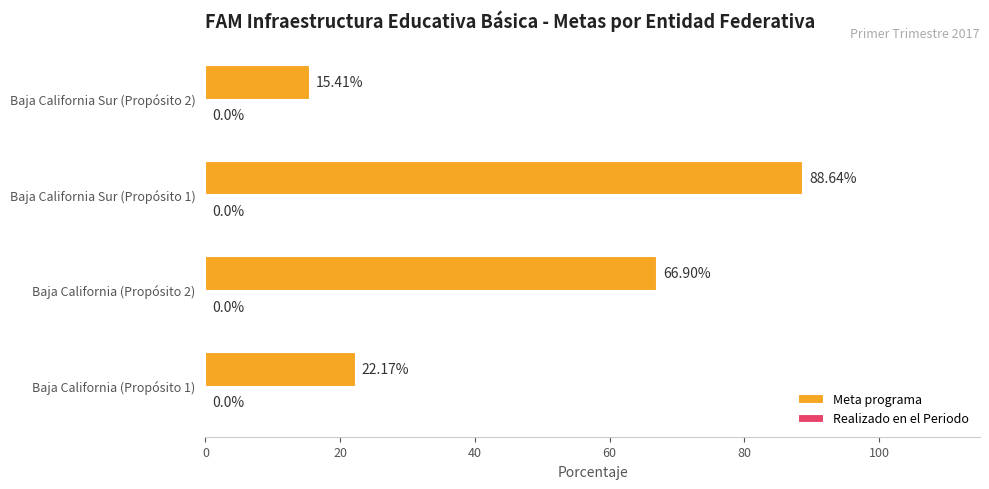

How many bars are there in total?

4